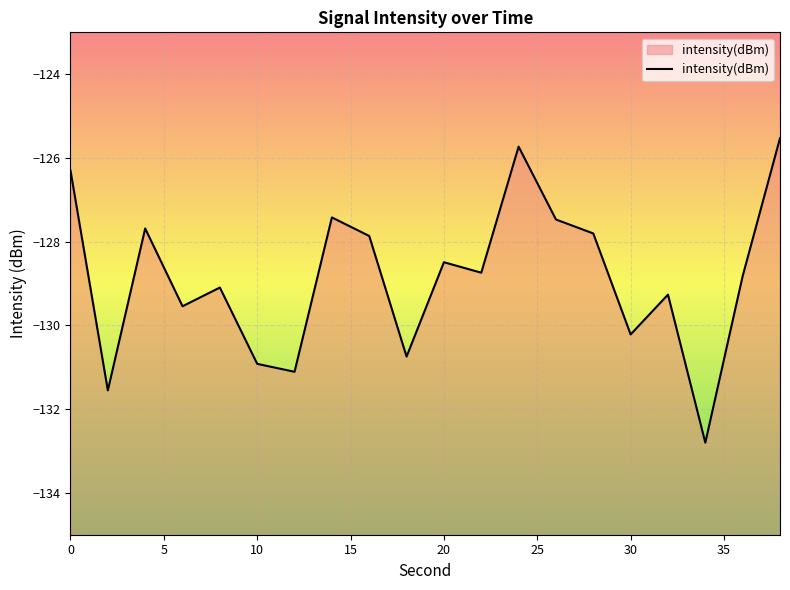

Does the chart display data point markers on the line(s)?

No